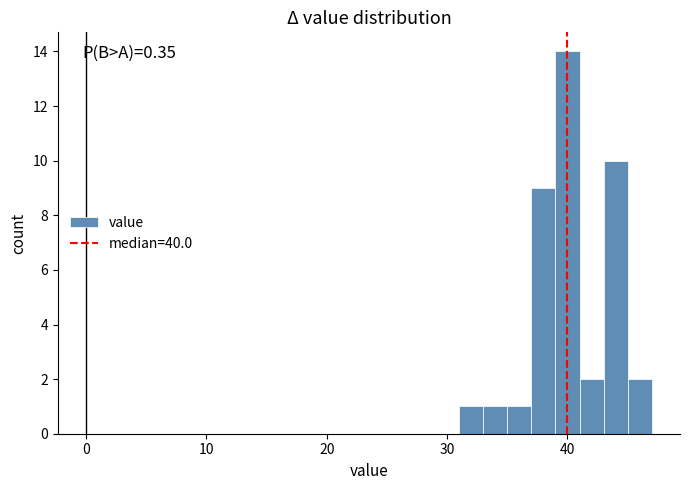

Read against the x-axis, roughly where is the centre of the tallest bar?

40